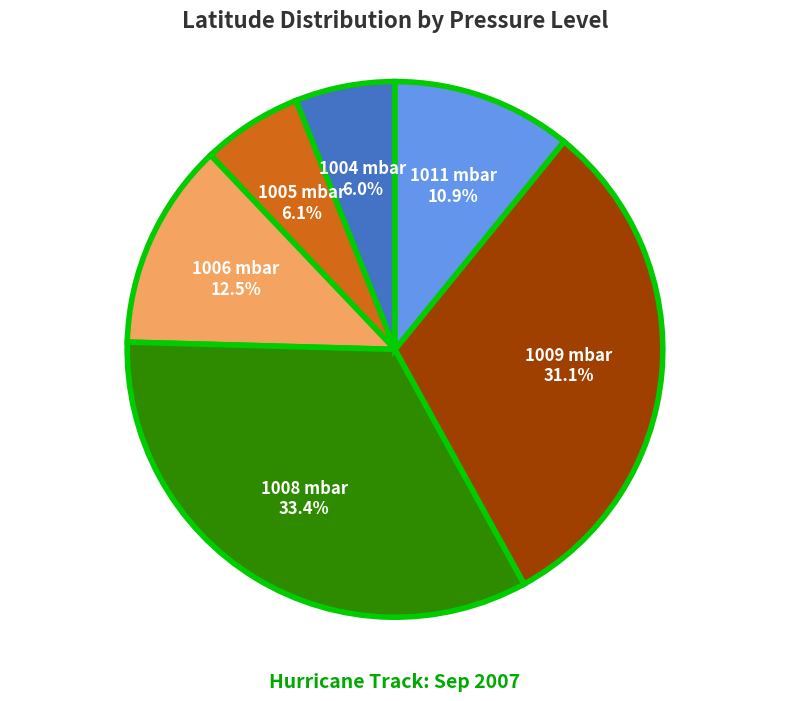

Is there a majority slice in this chart?

No